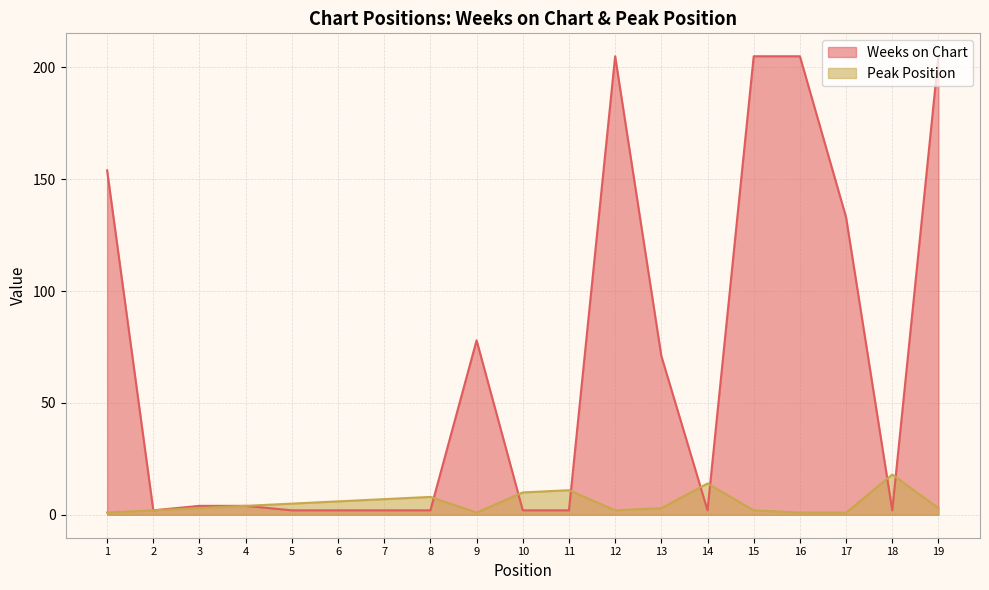

How many lines are shown in the chart?

2